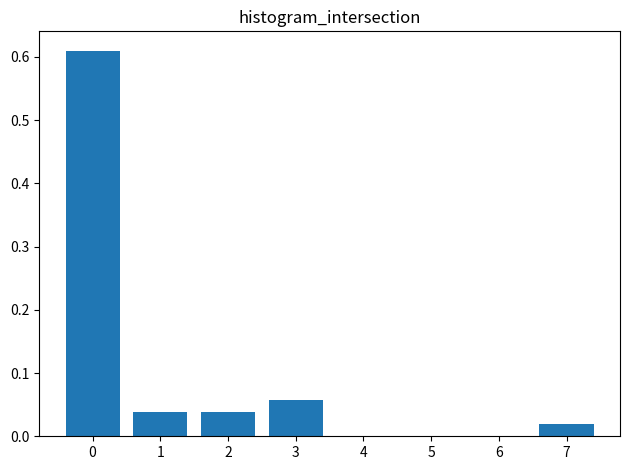

Between 7 and 5, which is larger?

7